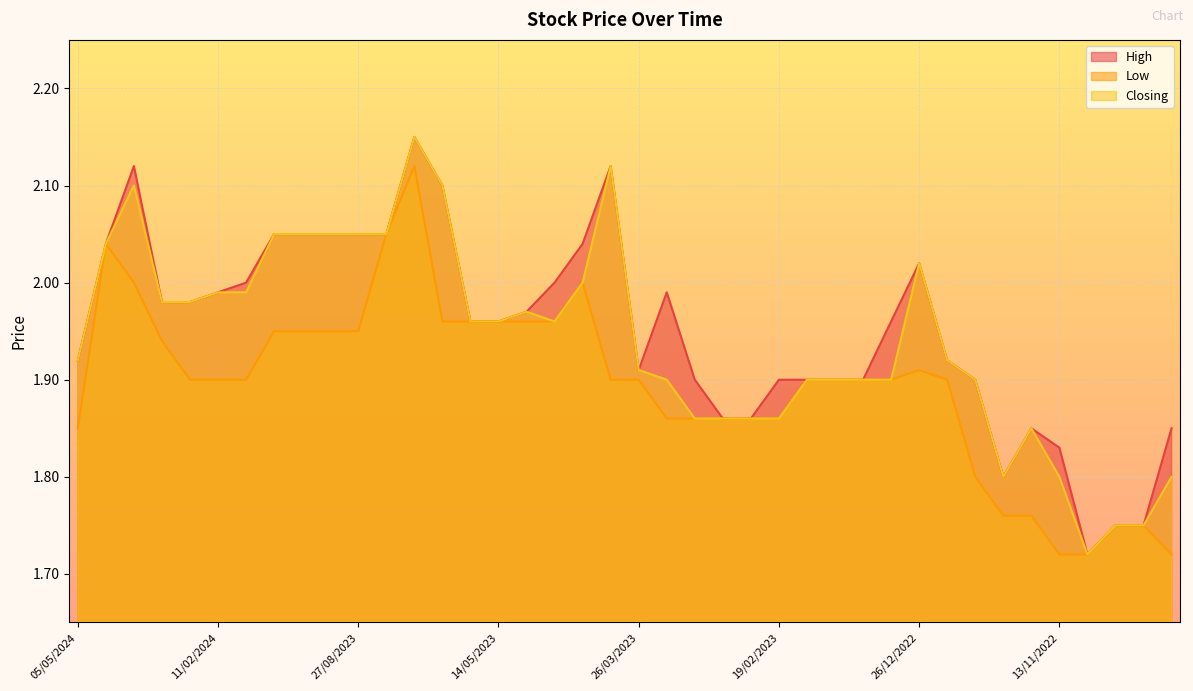

What is the maximum value shown in the chart?

2.1